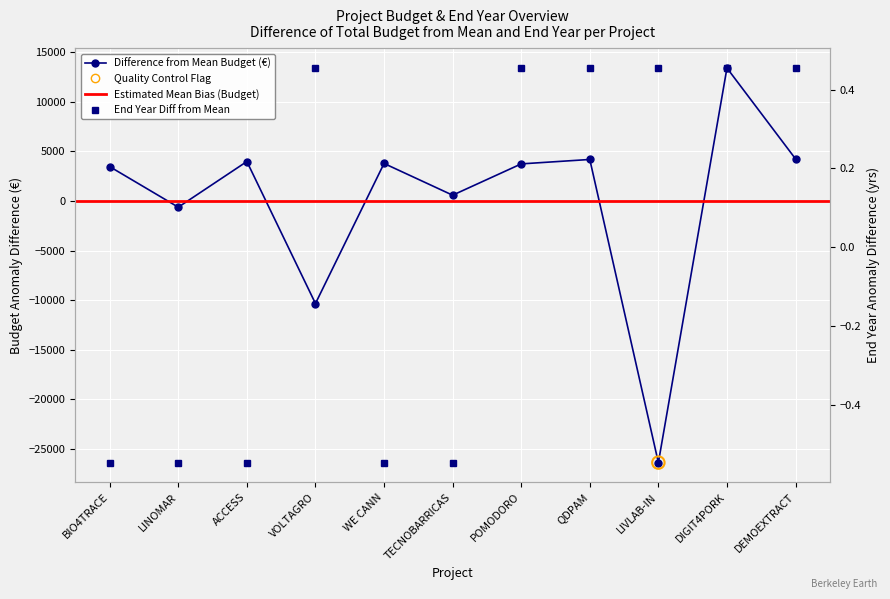

At which category is the sum across all series the highest?

DIGIT4PORK